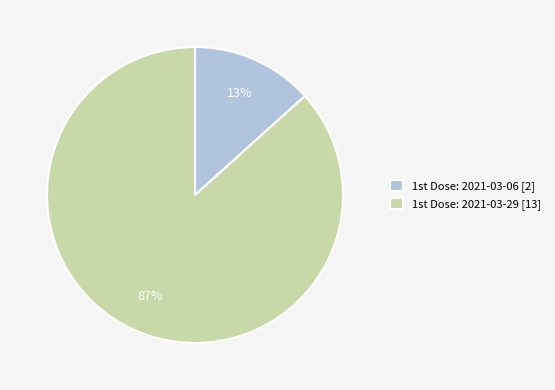

Rank the categories by value from highest to lowest.

1st Dose: 2021-03-29 [13], 1st Dose: 2021-03-06 [2]